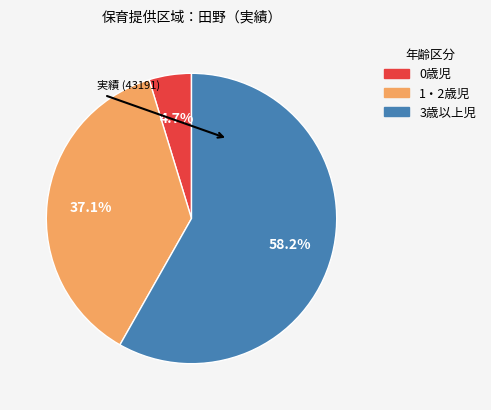

How many slices are in this pie chart?

3